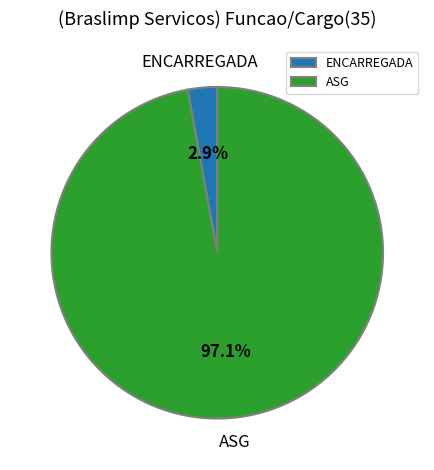

To the nearest percent, what is the difference between the largest and smallest slice percentages?

94%